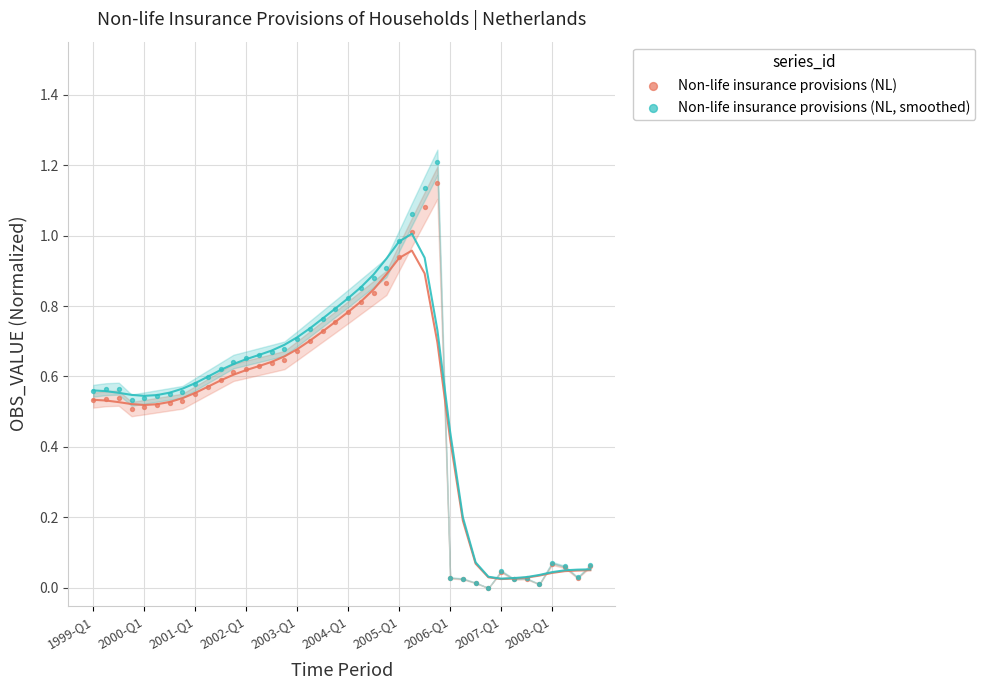

Which series reaches the minimum Y coordinate?

Non-life insurance provisions (NL)